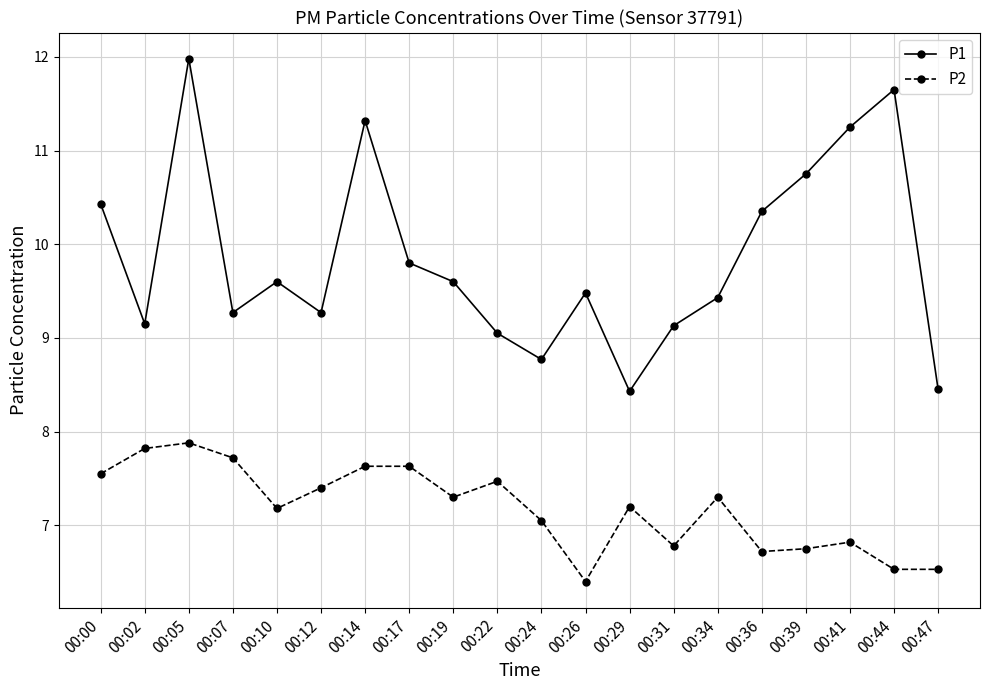

True or false: P2 and P1 cross at least once.

False